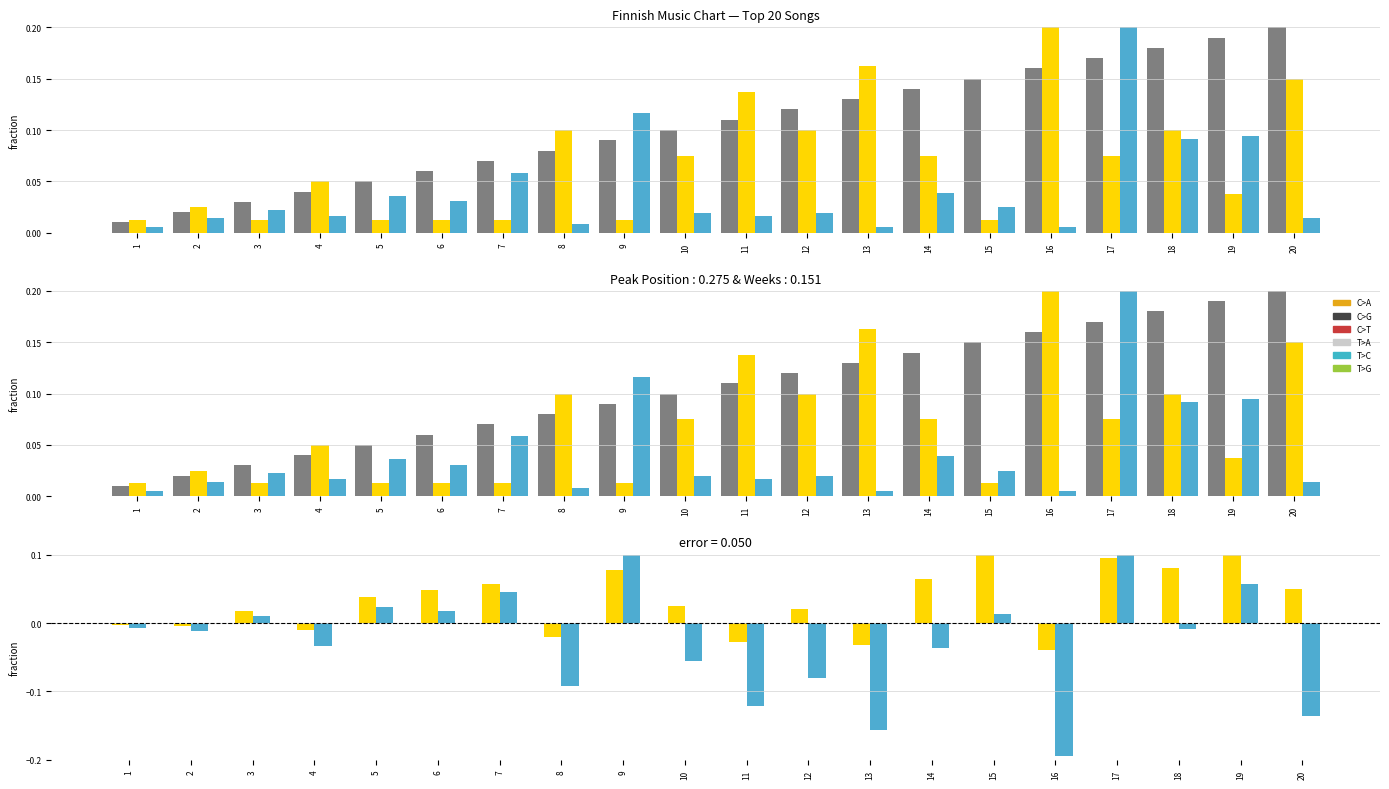

What is the sum of all Peak Position values?

1.4